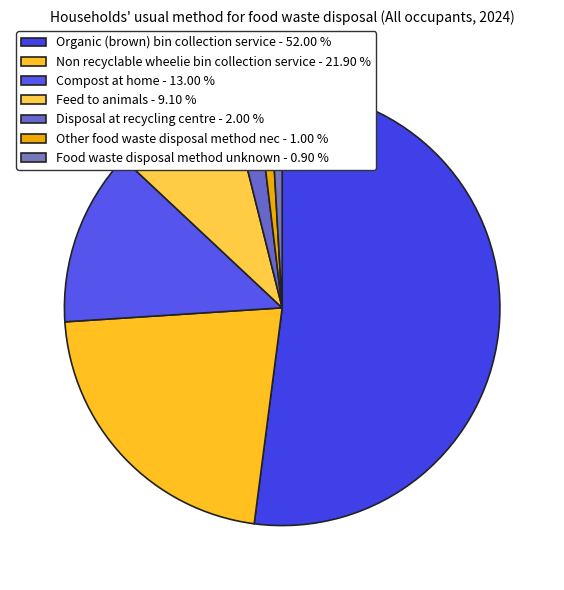

Rank the categories by value from lowest to highest.

Food waste disposal method unknown, Other food waste disposal method nec, Disposal at recycling centre, Feed to animals, Compost at home, Non recyclable wheelie bin collection service, Organic (brown) bin collection service